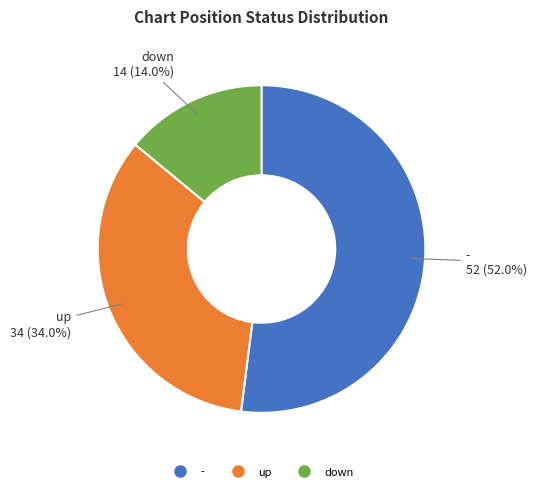

To the nearest percent, what is the combined percentage of - and up?

86%